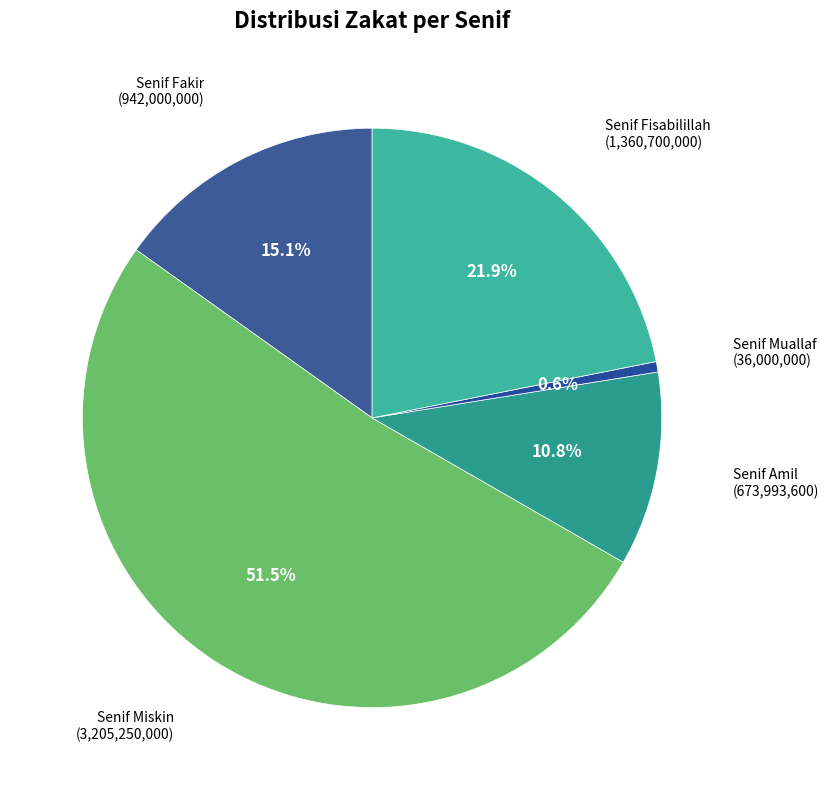

Rank the categories by value from lowest to highest.

Senif Muallaf, Senif Amil, Senif Fakir, Senif Fisabilillah, Senif Miskin